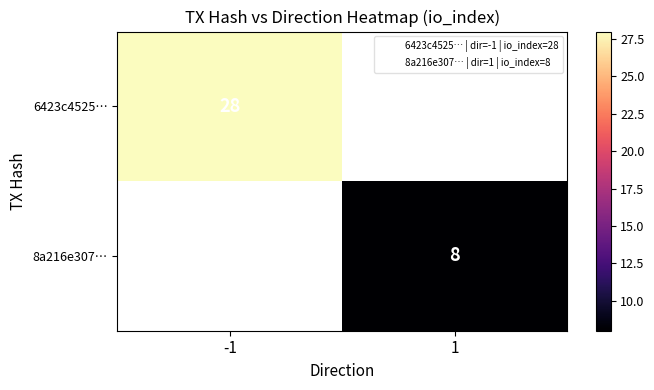

Is it true that 8a216e307… equals 8 at 1?

True